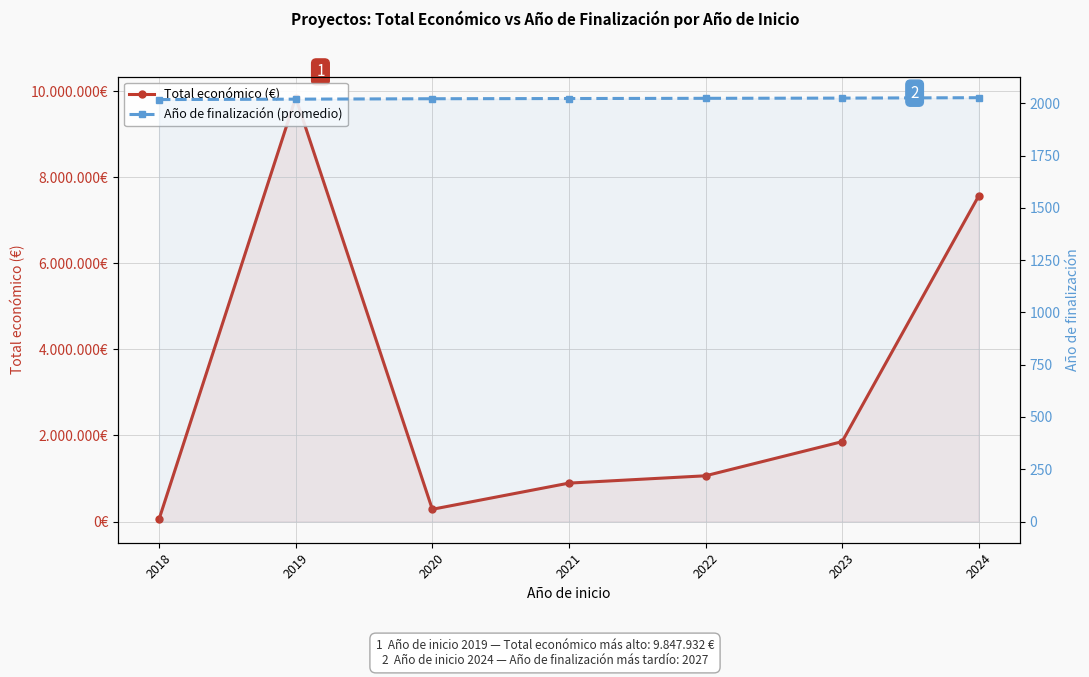

True or false: Total económico (€) and Año de finalización (promedio) intersect in this chart.

False